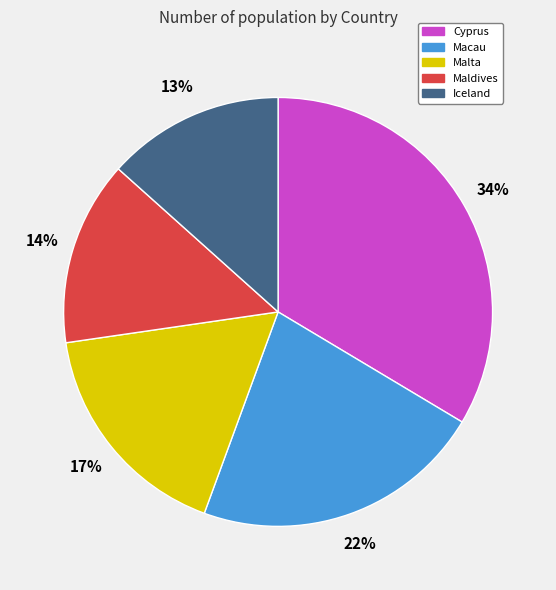

Rank the categories by value from lowest to highest.

Iceland, Maldives, Malta, Macau, Cyprus